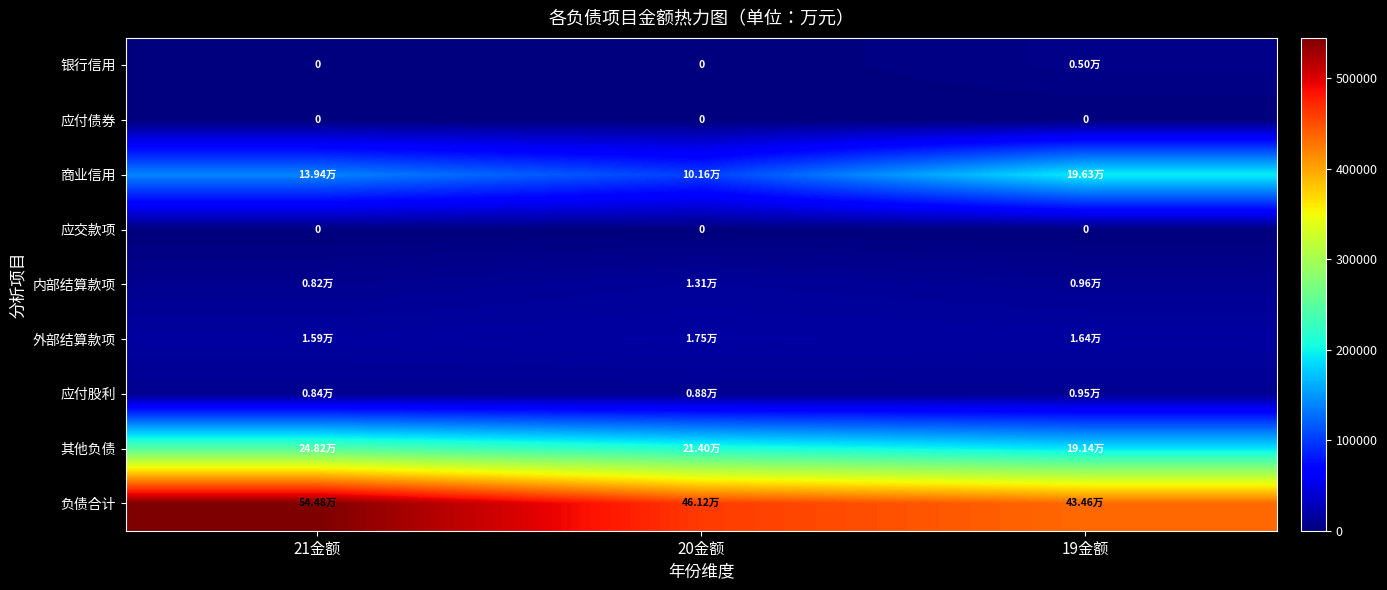

Between 21金额 and 20金额, which series saw the biggest shift?

负债合计